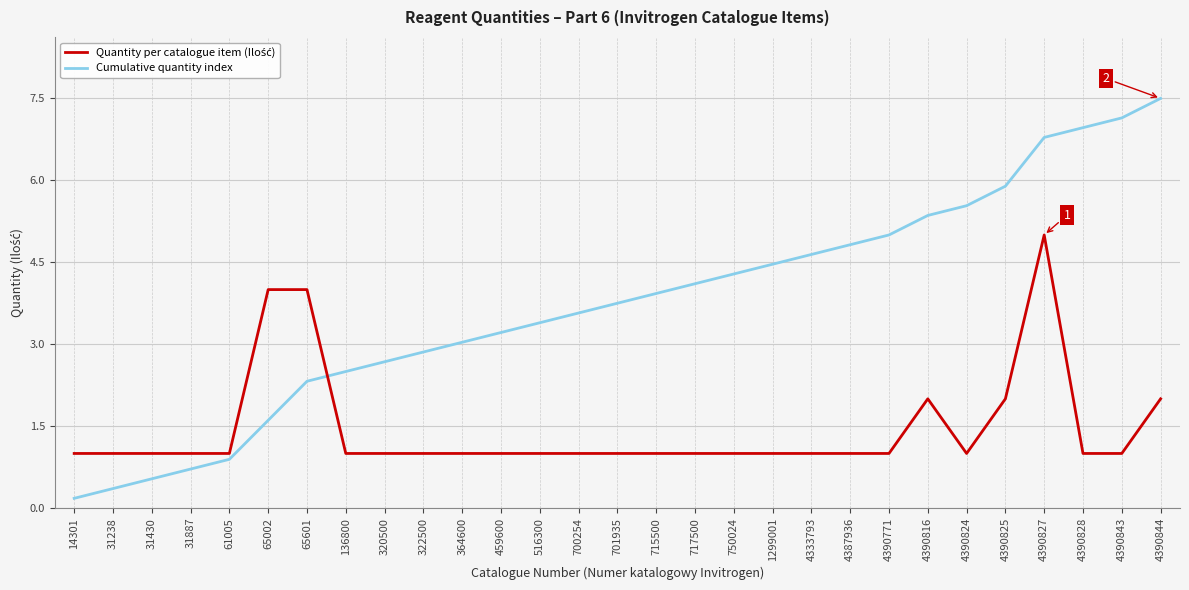

List the labels in order of Cumulative quantity index value, largest first.

4390844, 4390843, 4390828, 4390827, 4390825, 4390824, 4390816, 4390771, 4387936, 4333793, 1299001, 750024, 717500, 715500, 701935, 700254, 516300, 459600, 364600, 322500, 320500, 136800, 65601, 65002, 61005, 31887, 31430, 31238, 14301